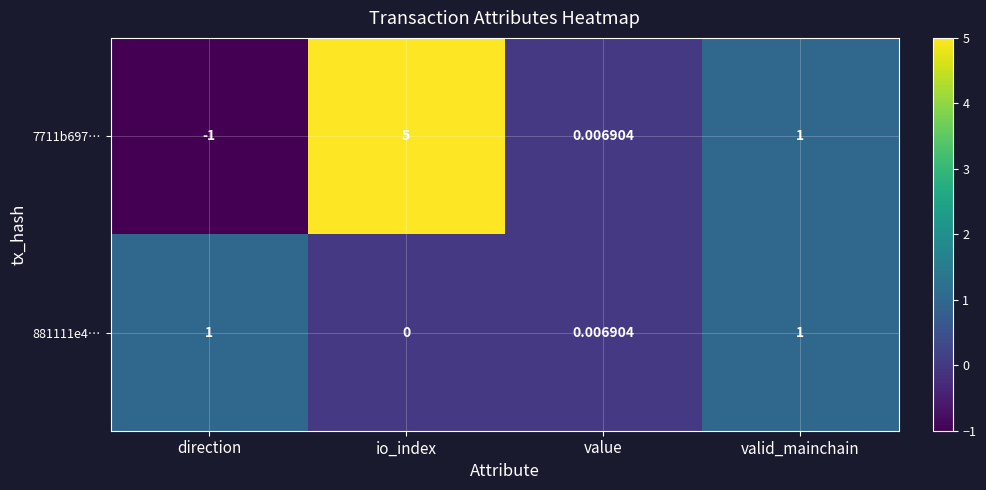

At which category is the sum across all series the highest?

io_index